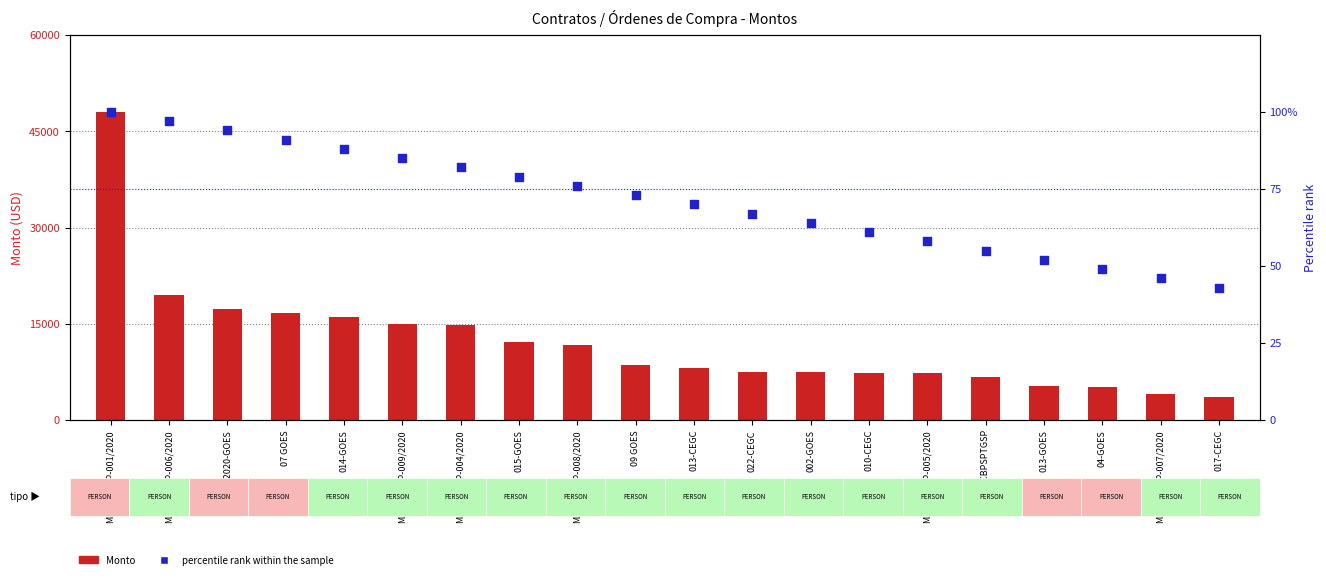

What is the total value across all series at 015-GOES?

12270.0